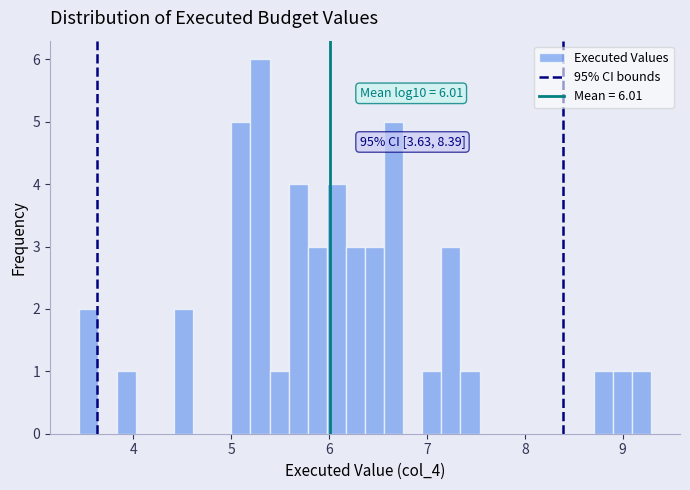

Around what value on the x-axis is the tallest bar? Give the approximate position of its centre, as read against the axis.

5.3